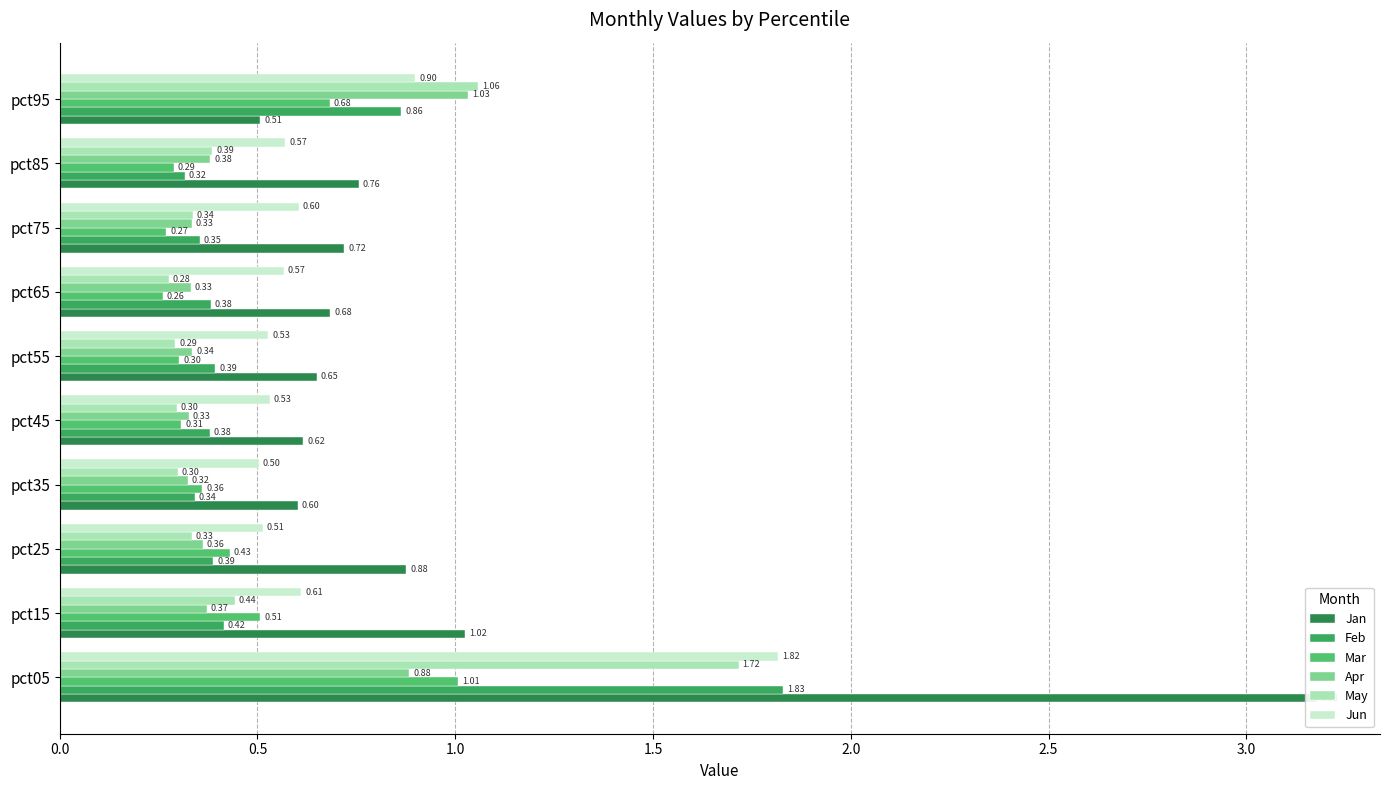

What is the difference between the second highest and second lowest values in the May series?

0.8